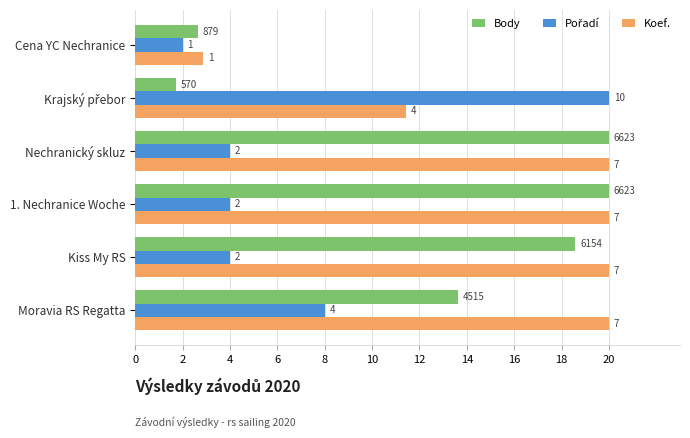

What is the difference between the maximum and minimum values in the Pořadí series?

18.0